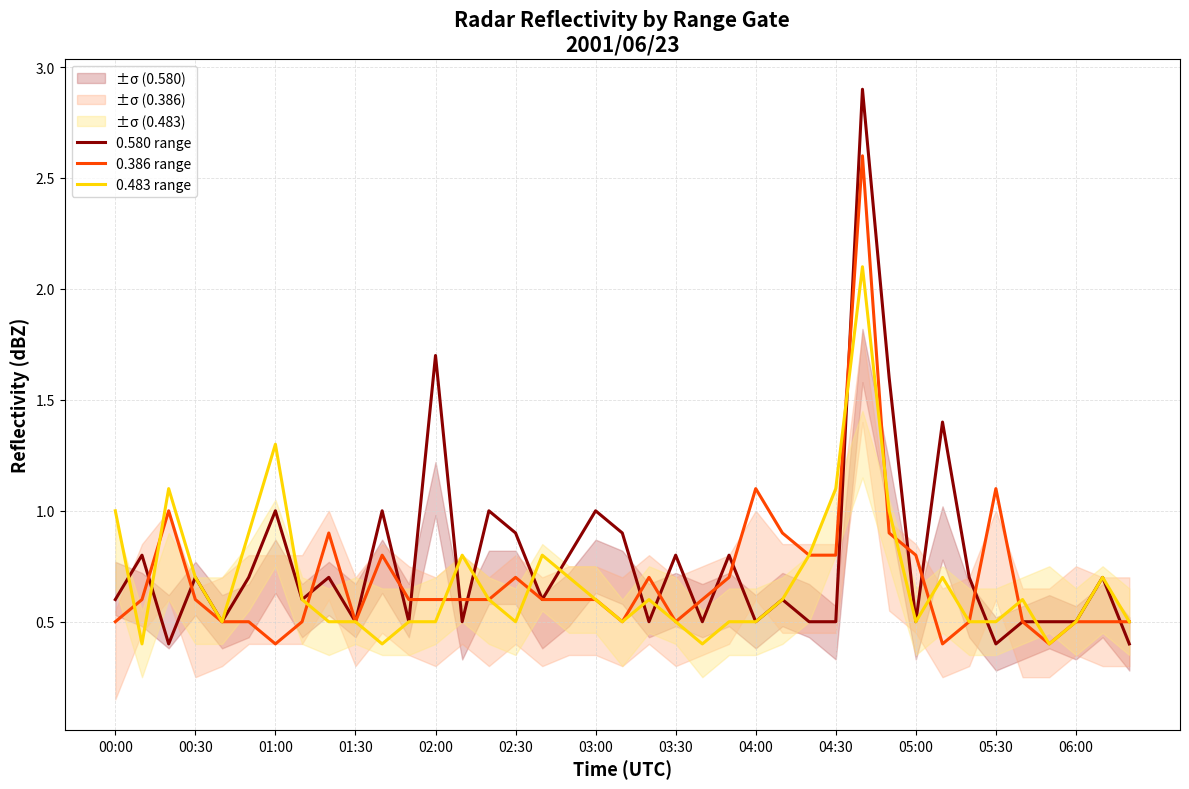

What is the sum of all 0.580 range values?

30.2